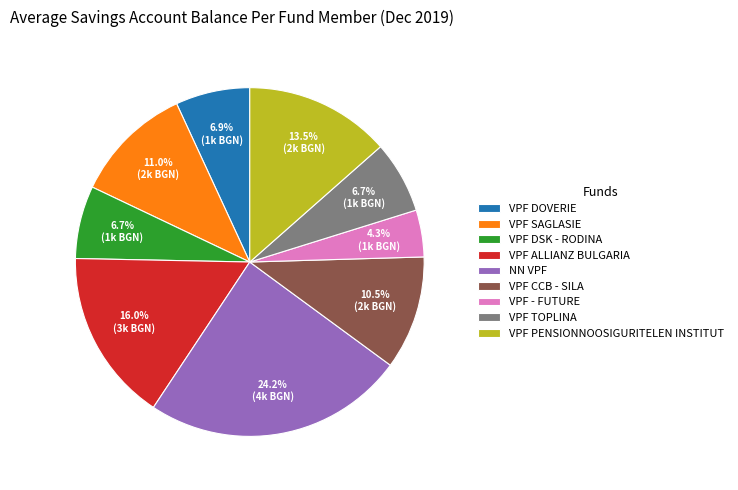

Which category has the smallest portion of the pie?

VPF - FUTURE